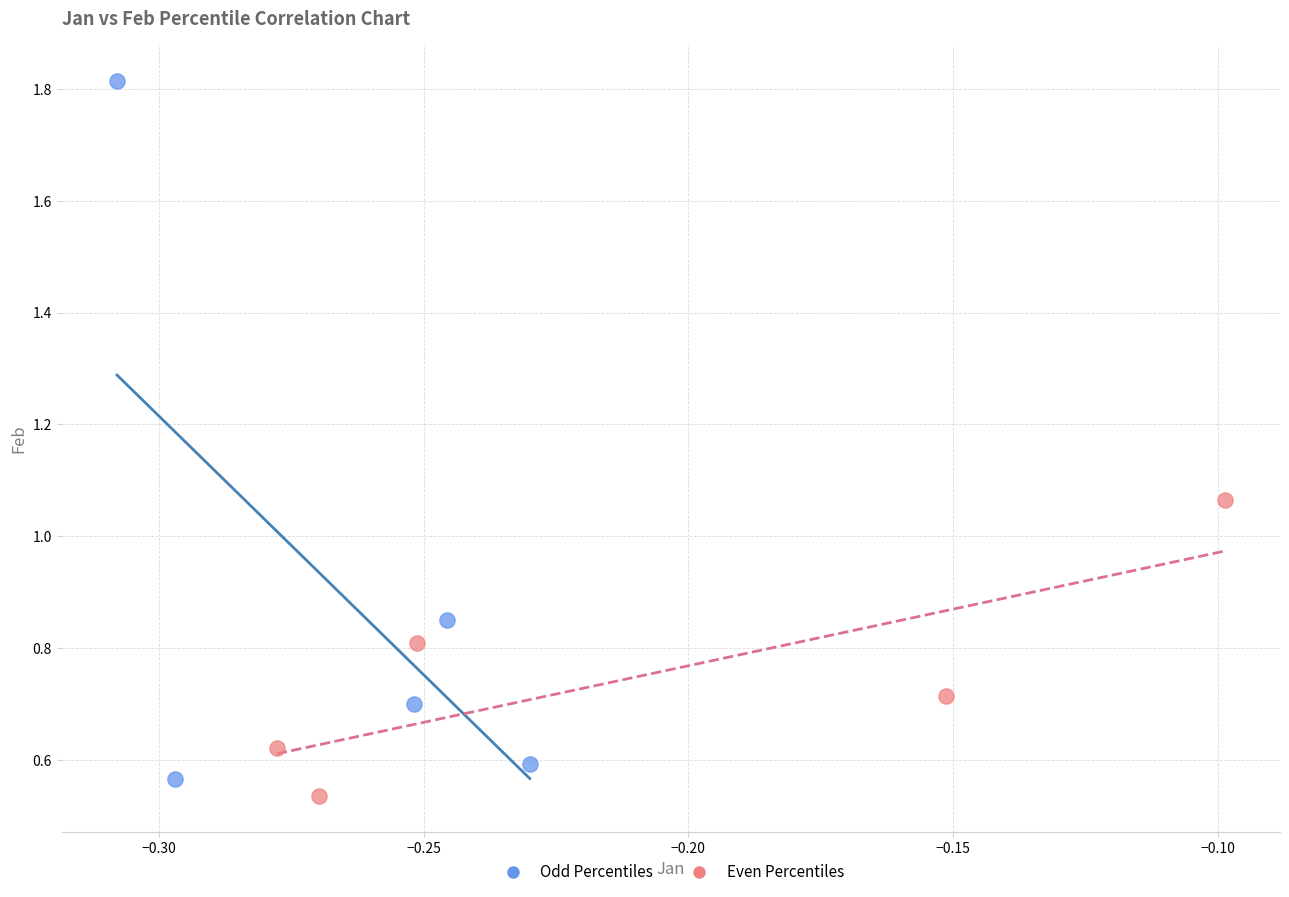

Which series has the widest spread of Y values?

Odd Percentiles